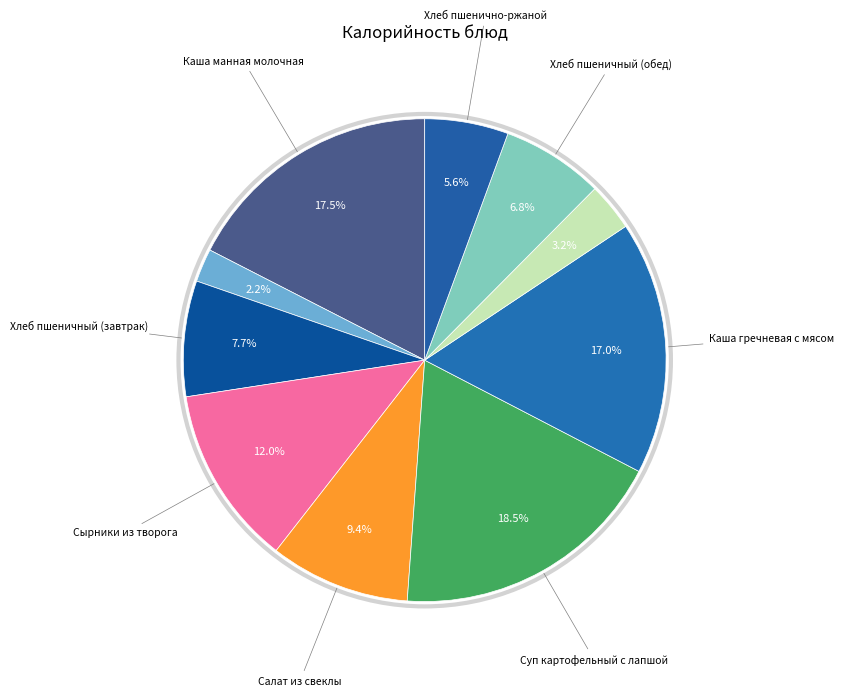

How many segments does this pie chart have?

10